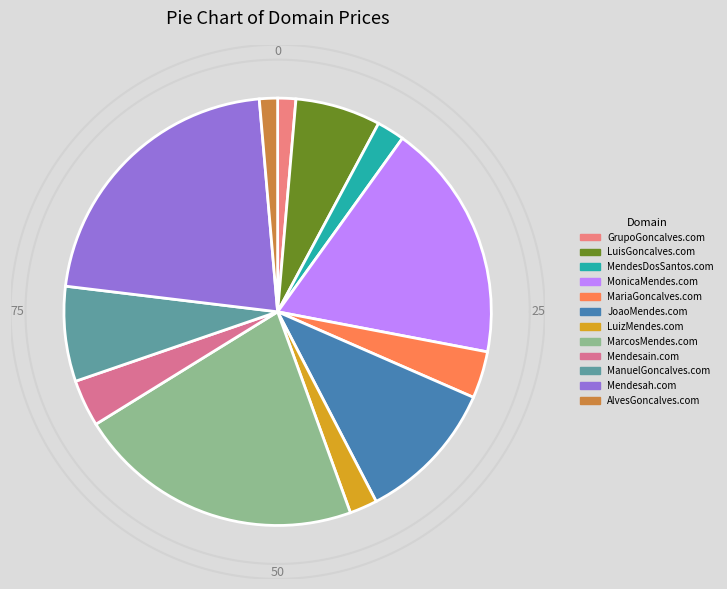

To the nearest percent, what portion does GrupoGoncalves.com represent?

1%